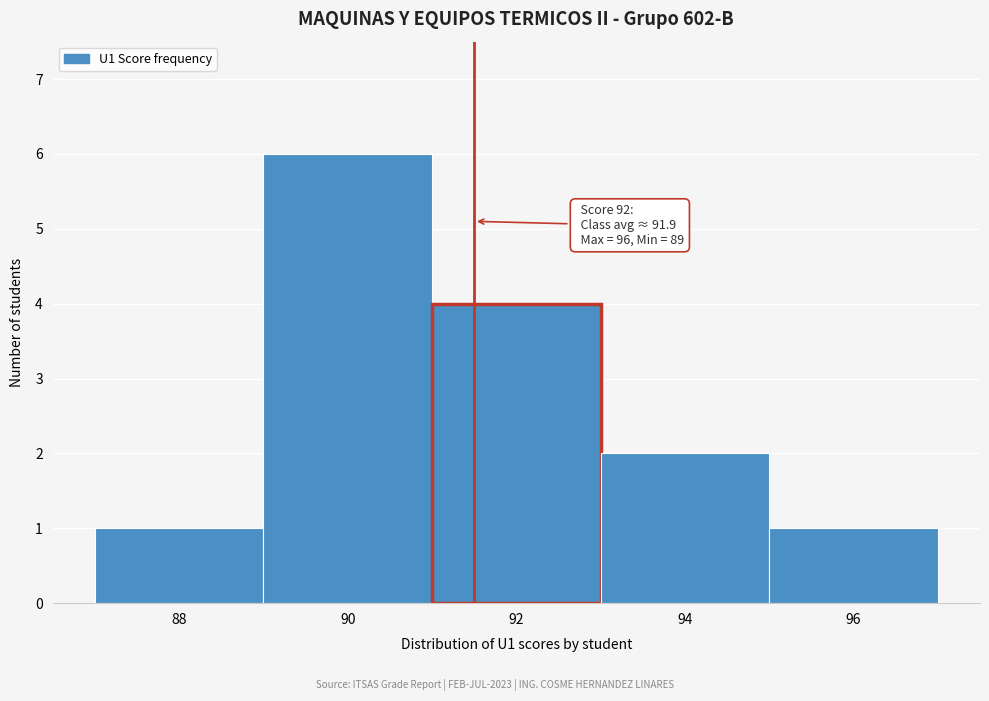

Reading right to left, transcribe all the data shown in this chart.

96=1	94=2	92=4	90=6	88=1